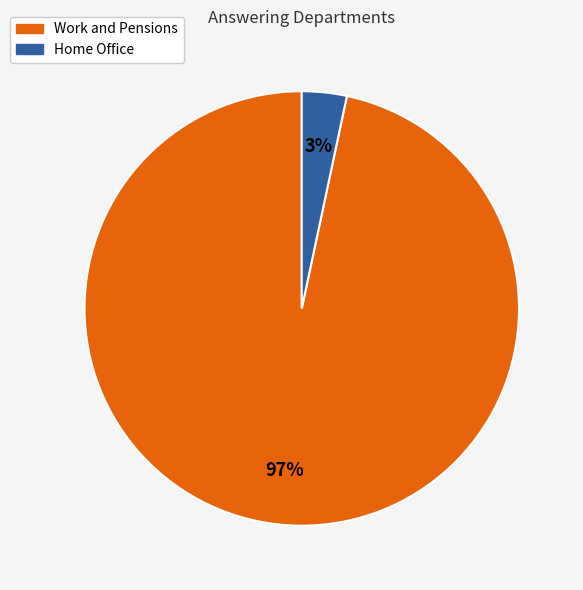

How many segments does this pie chart have?

2